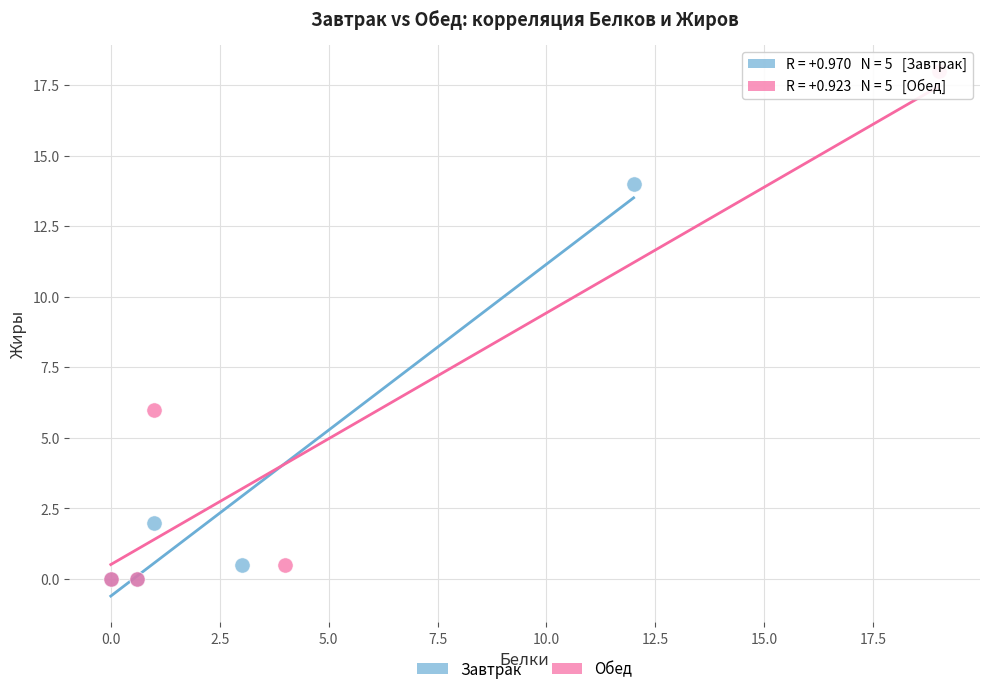

What are all the series names shown in the legend?

Завтрак, Обед